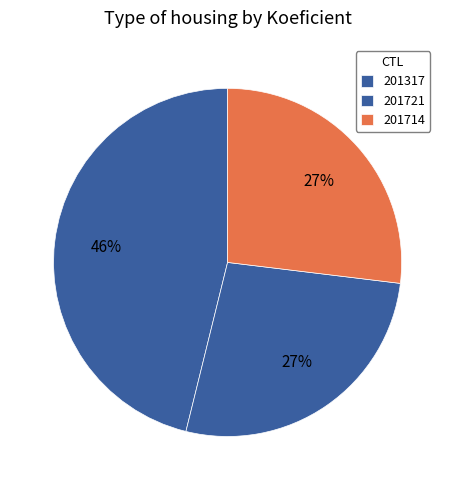

How many segments does this pie chart have?

3